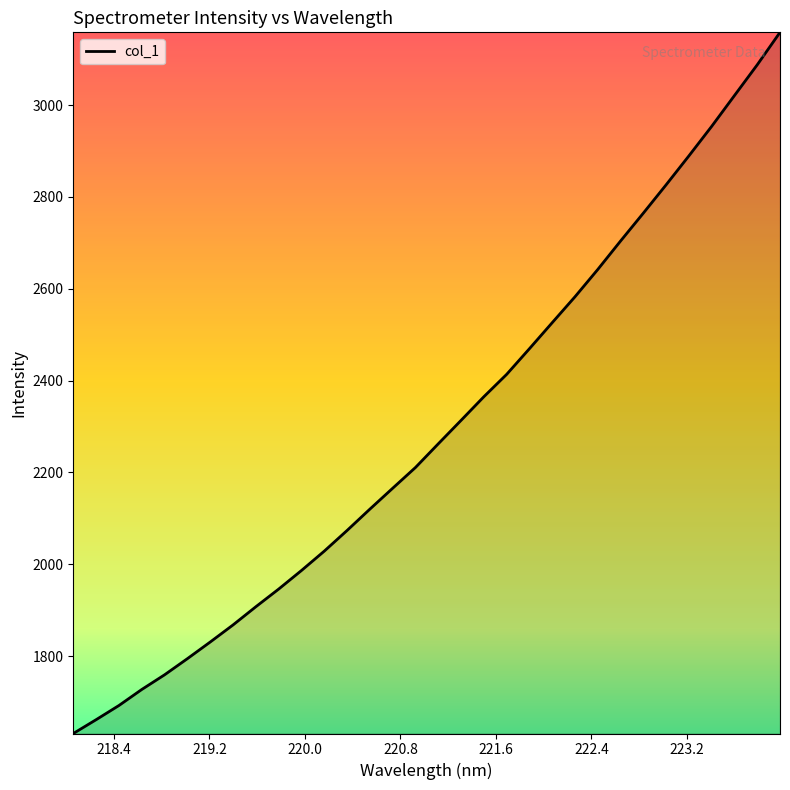

What is the minimum value shown in the chart?

1631.7